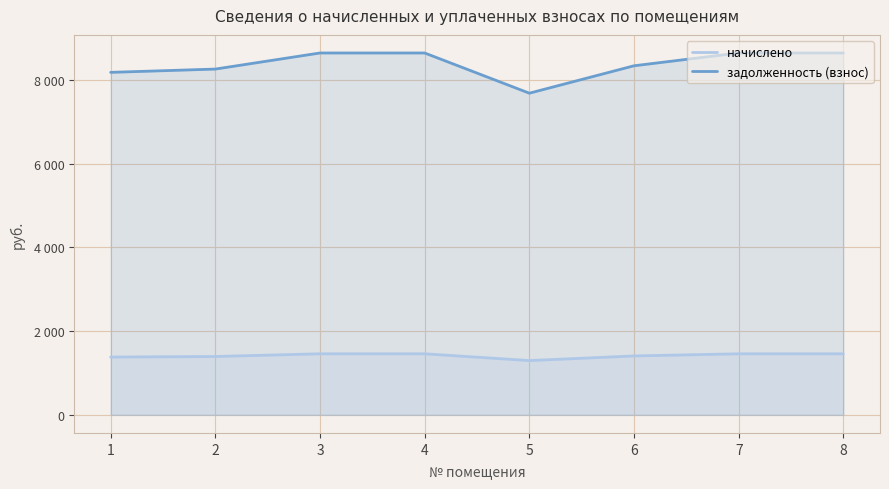

What is the sum of the задолженность (взнос) values at 4 and 1?

16817.4